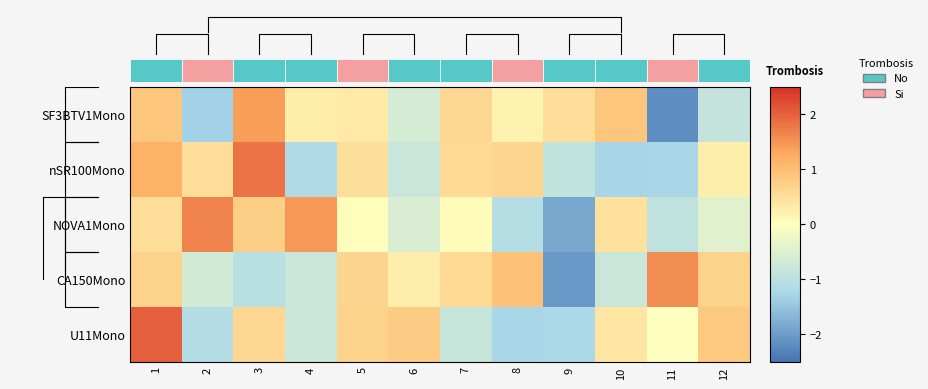

At 2, list the series in order from smallest to largest.

SF3BTV1Mono, U11Mono, CA150Mono, nSR100Mono, NOVA1Mono